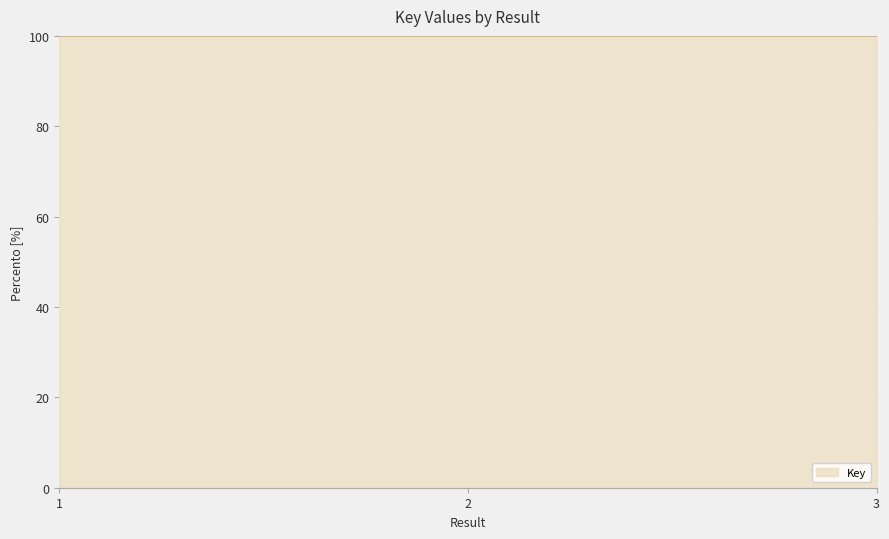

What is the smallest value displayed?

100.0